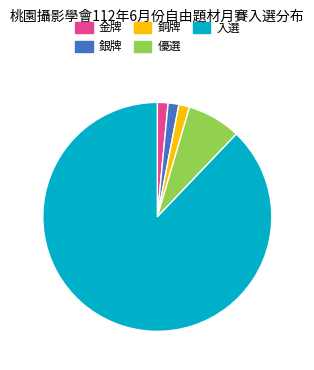

What is the largest slice in the pie chart?

入選